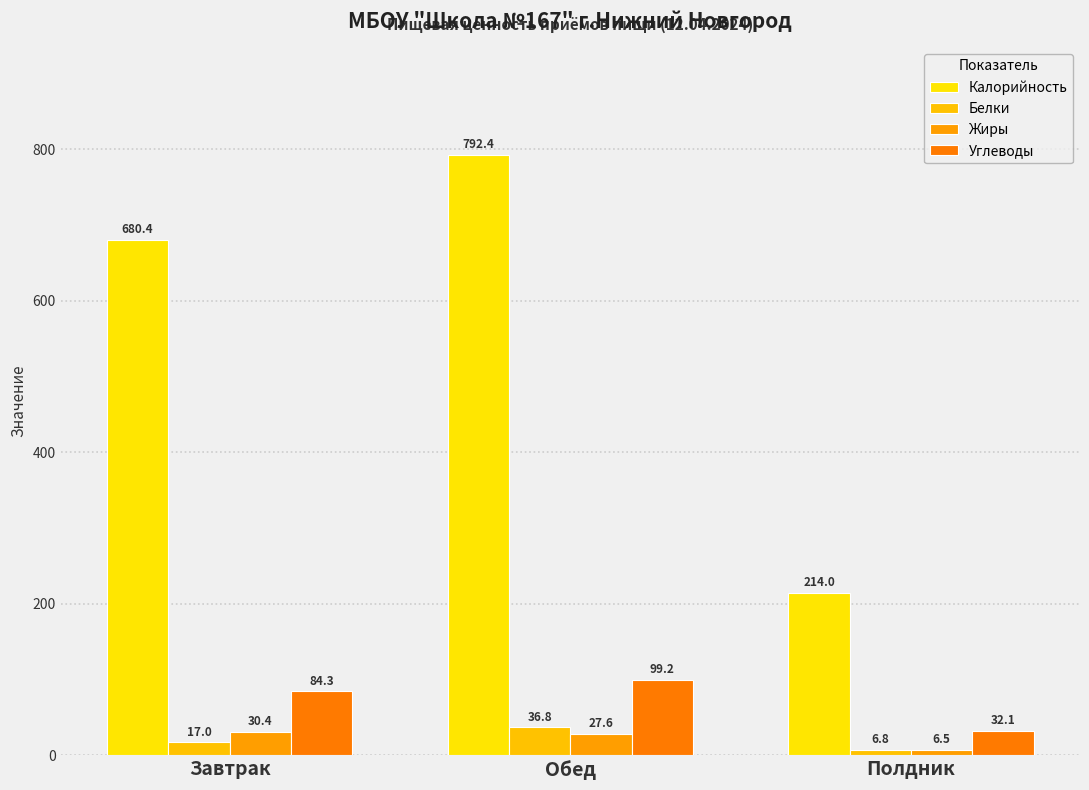

Reading right to left, transcribe all the data shown in this chart.

Калорийность: Полдник=214.0	Обед=792.4	Завтрак=680.4
Белки: Полдник=6.8	Обед=36.8	Завтрак=17.0
Жиры: Полдник=6.5	Обед=27.6	Завтрак=30.4
Углеводы: Полдник=32.1	Обед=99.2	Завтрак=84.3